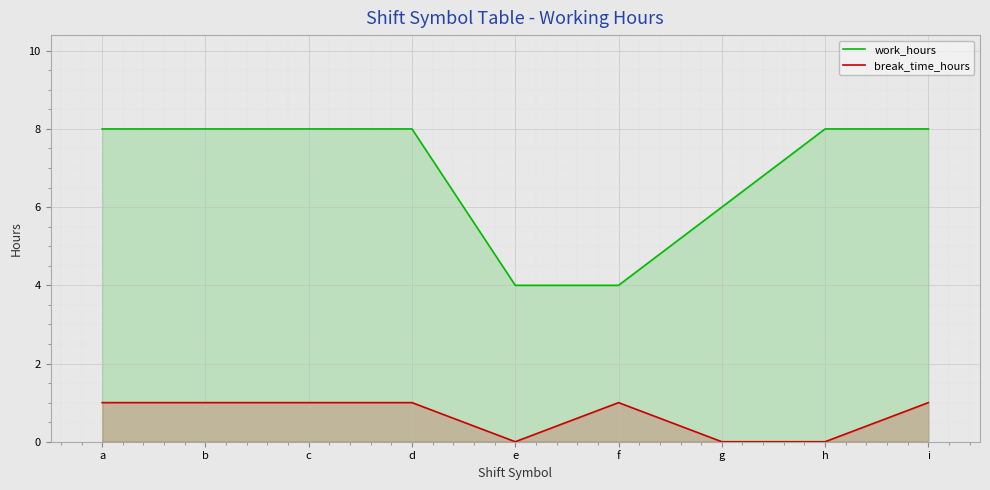

The work_hours series shows 8 at c. True or false?

True